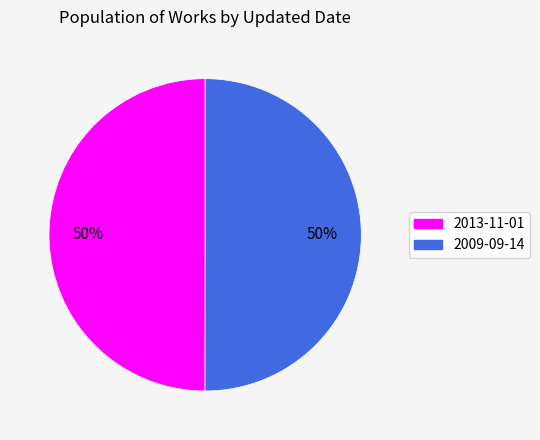

Do 2009-09-14 and 2013-11-01 together represent more than half of the pie?

Yes